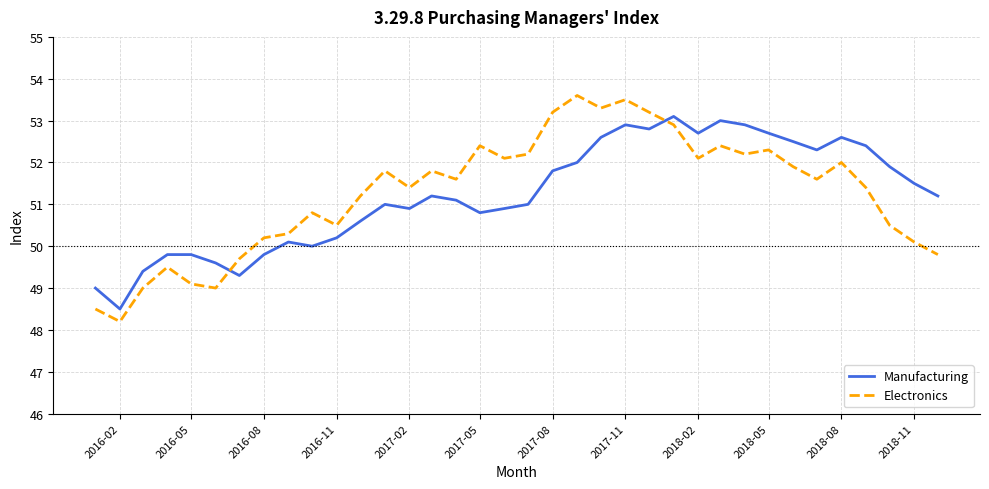

Is this an area chart (filled region under the line)?

No